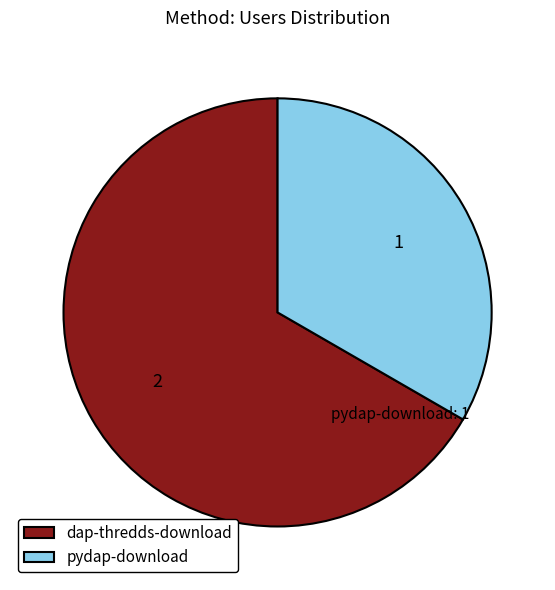

Does any single category account for the majority?

Yes